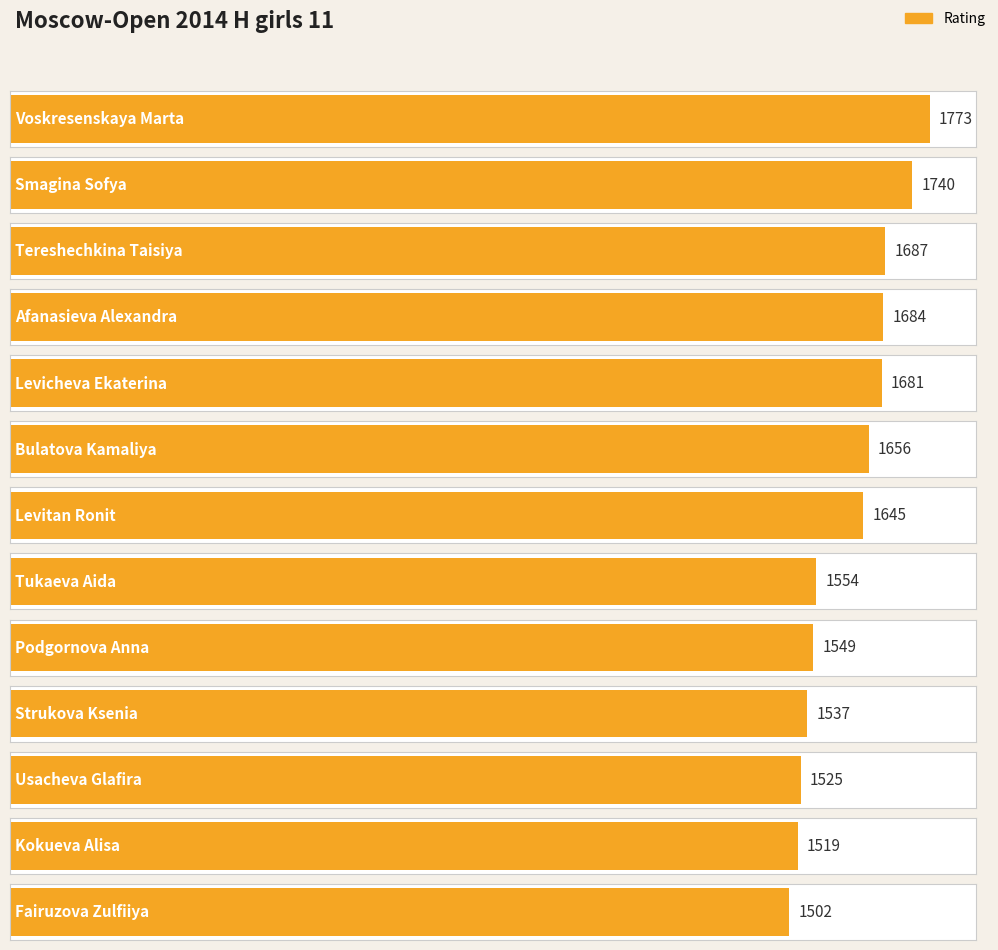

At which label is the value closest to 1637?

Levitan Ronit